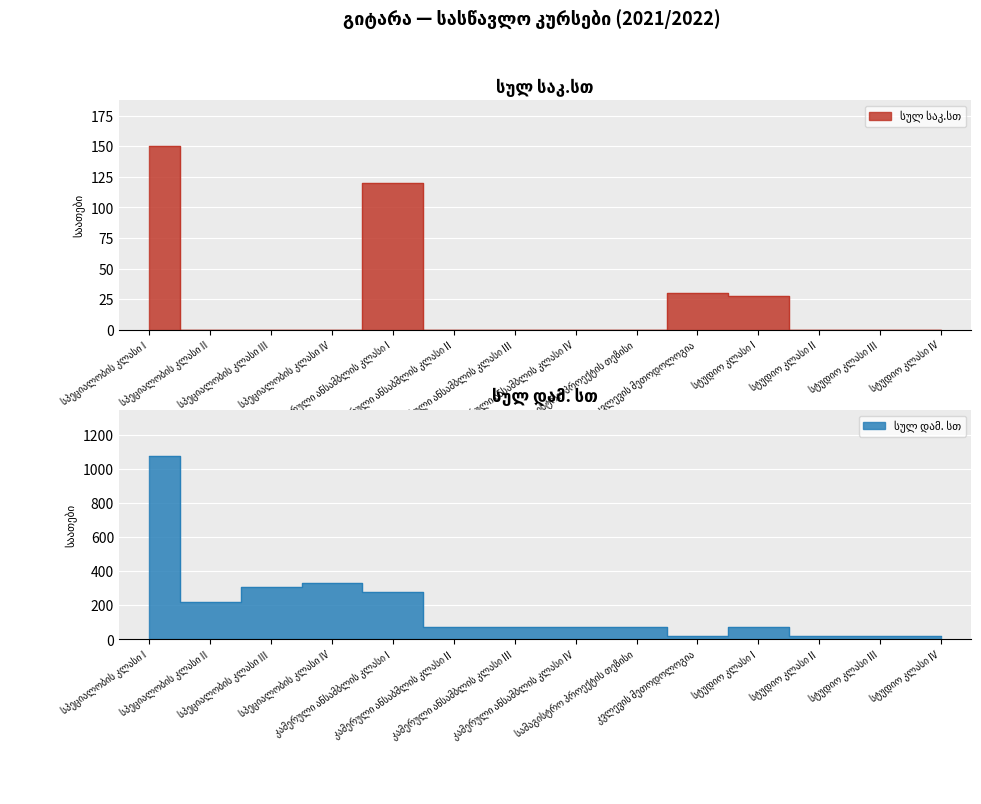

Rank the categories by სულ დამ. სთ value from lowest to highest.

სტუდიო კლასი II, სტუდიო კლასი III, სტუდიო კლასი IV, კვლევის მეთოდოლოგია, კამერული ანსაბმლის კლასი II, კამერული ანსამბლის კლასი III, კამერული ანსამბლის კლასი IV, სტუდიო კლასი I, სამაგისტრო პროექტის თეზისი, სპეციალობის კლასი II, კამერული ანსამბლის კლასი I, სპეციალობის კლასი III, სპეციალობის კლასი IV, სპეციალობის კლასი I